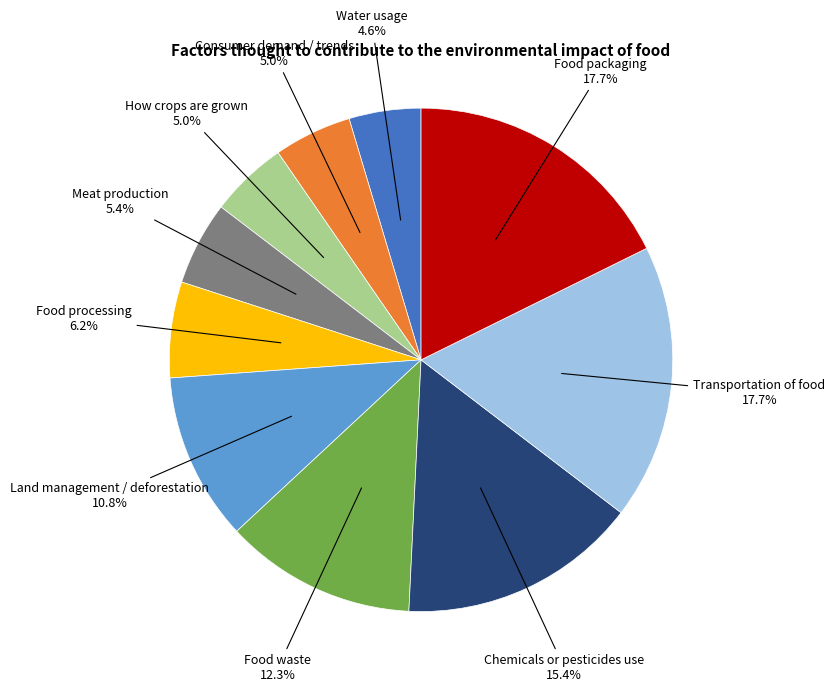

Is there any slice that represents more than half of the pie?

No